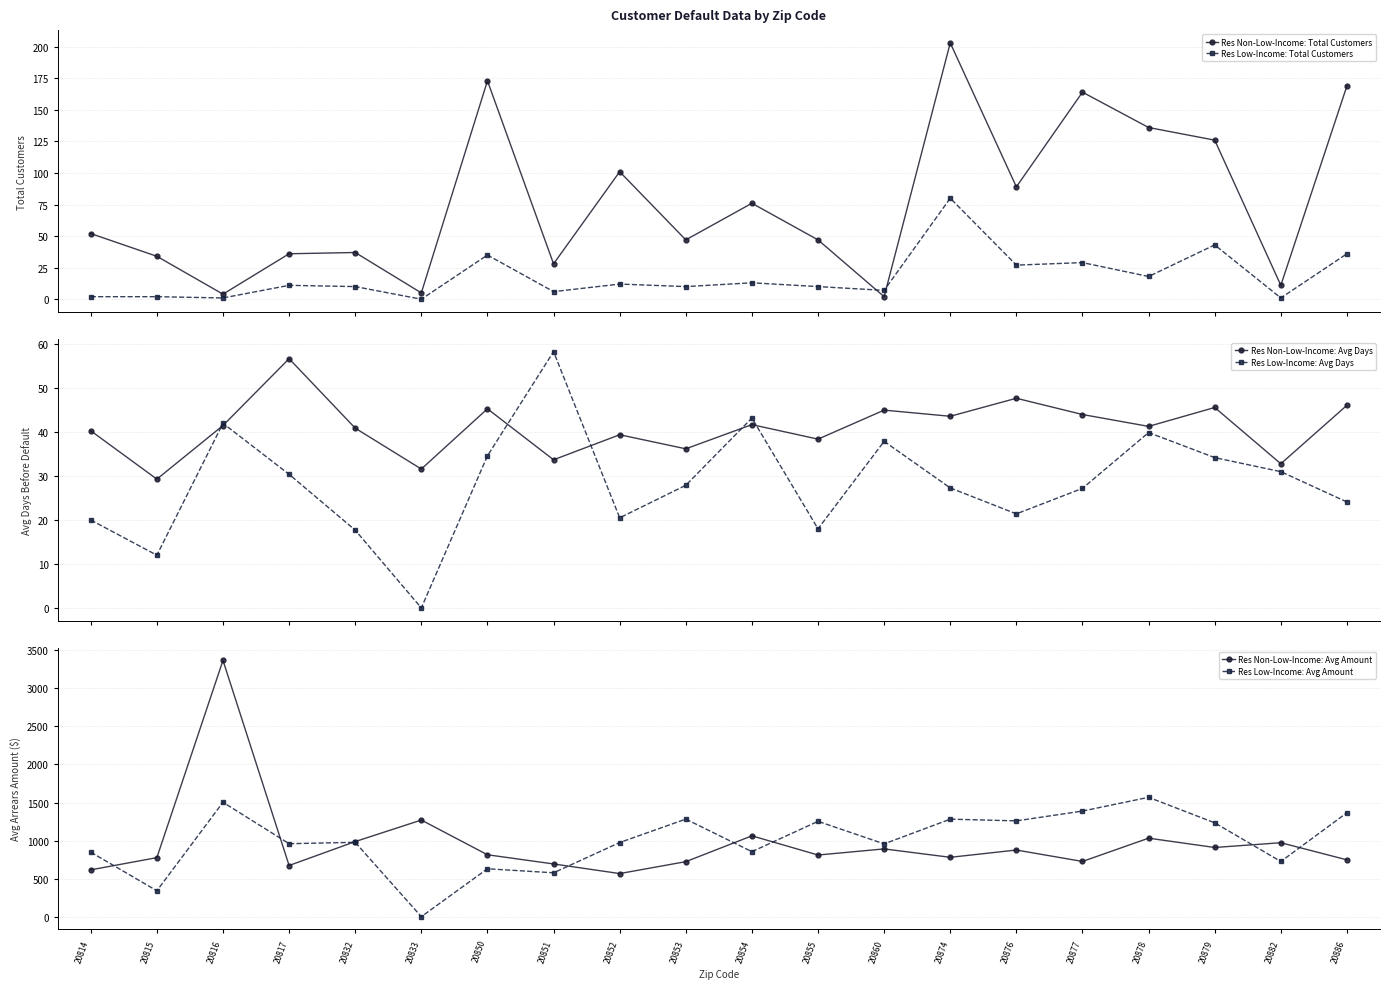

Which has a higher value, 20814 or 20832?

20814